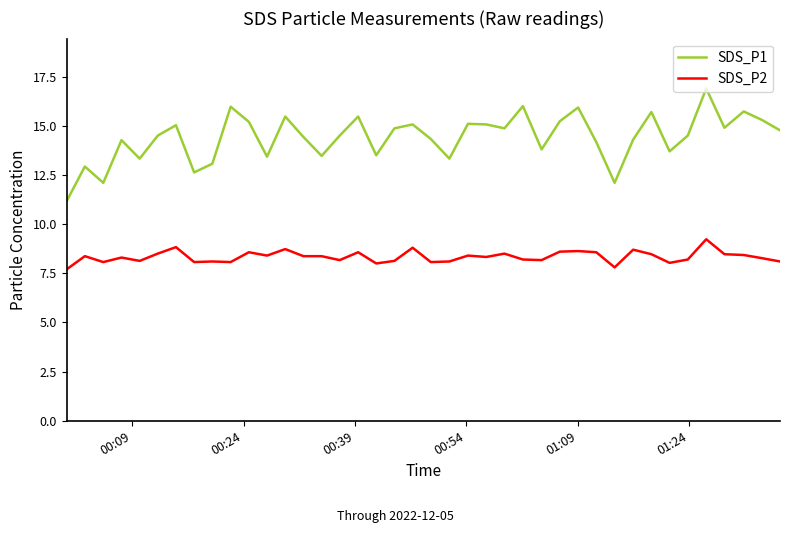

What is the minimum value shown in the chart?

7.7